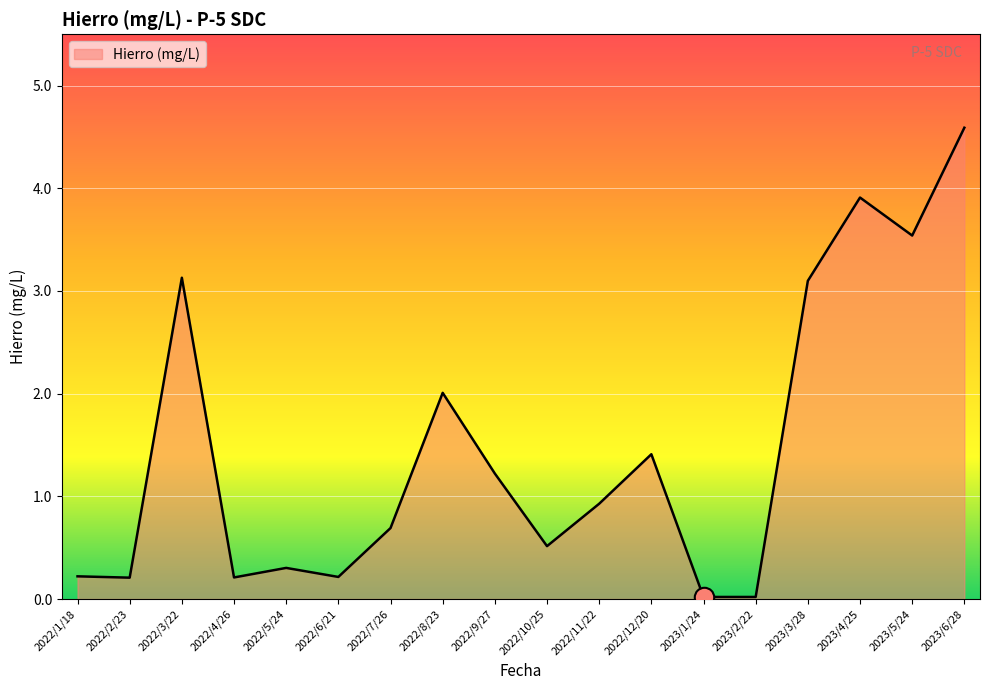

What is the change in value from 2023/3/28 to 2023/4/25?

+0.8